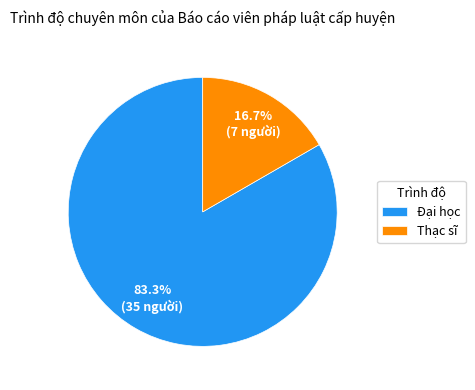

The Thạc sĩ slice represents 17% of the pie. True or false?

True